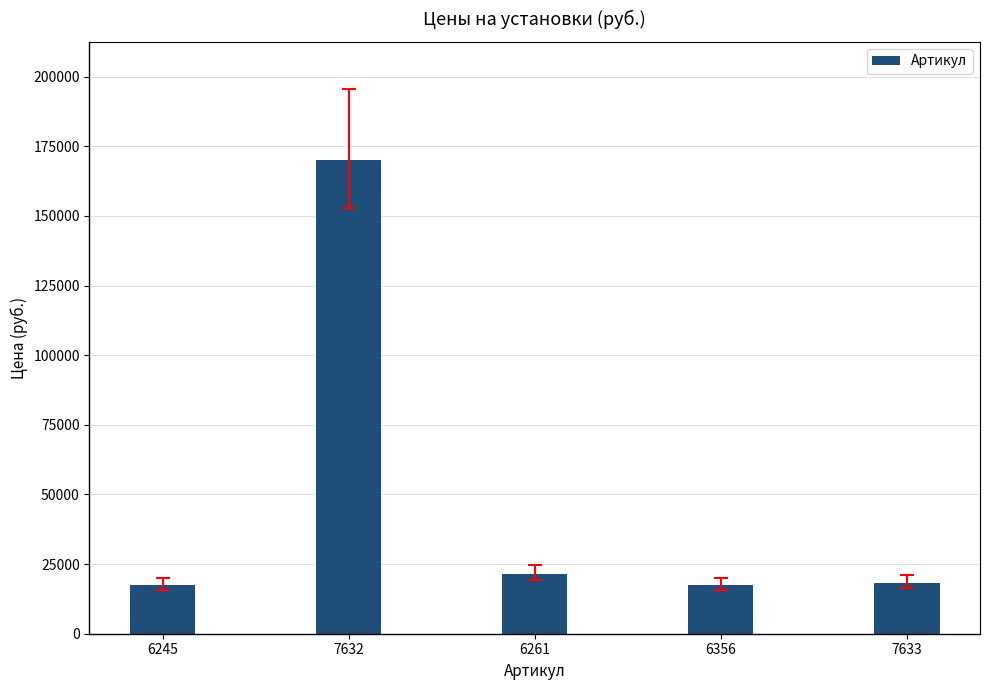

What is the ratio of the value at 6245 to the value at 7633?

1.0